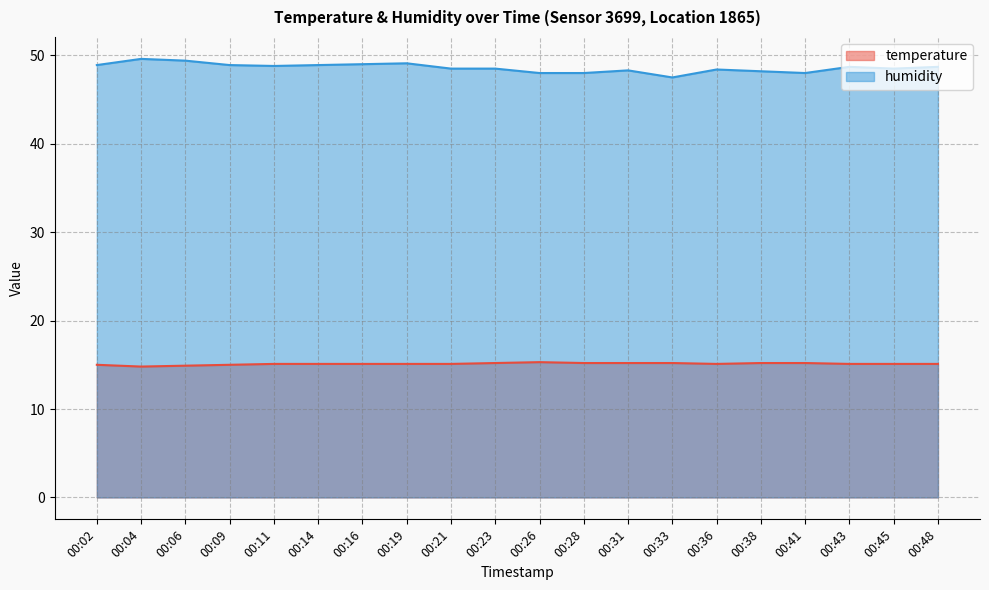

What is the value of the temperature point at the 8th from the left?

15.1